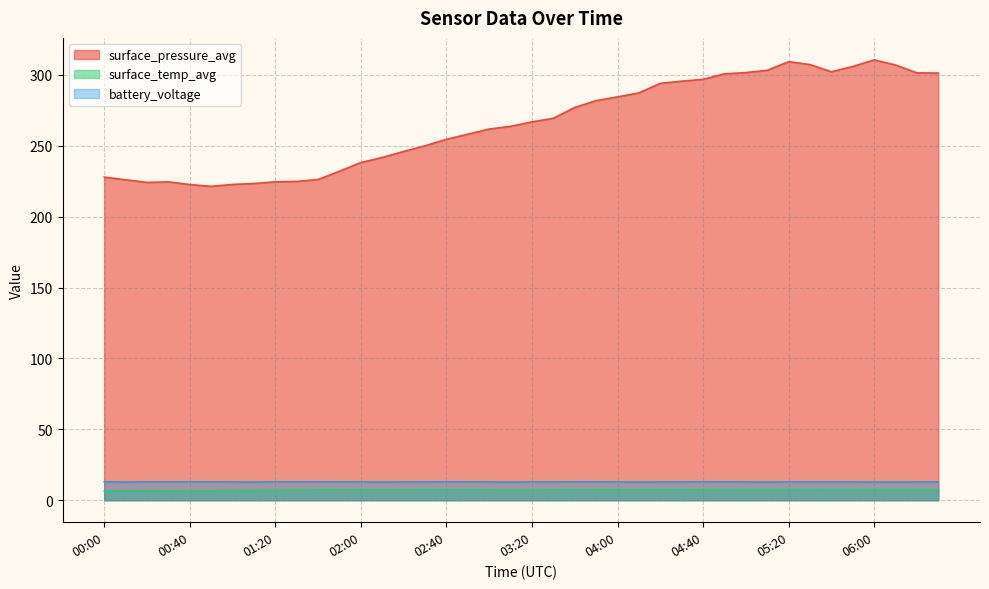

Is the value of surface_pressure_avg at 05:20 greater than the value of battery_voltage at 03:50?

Yes